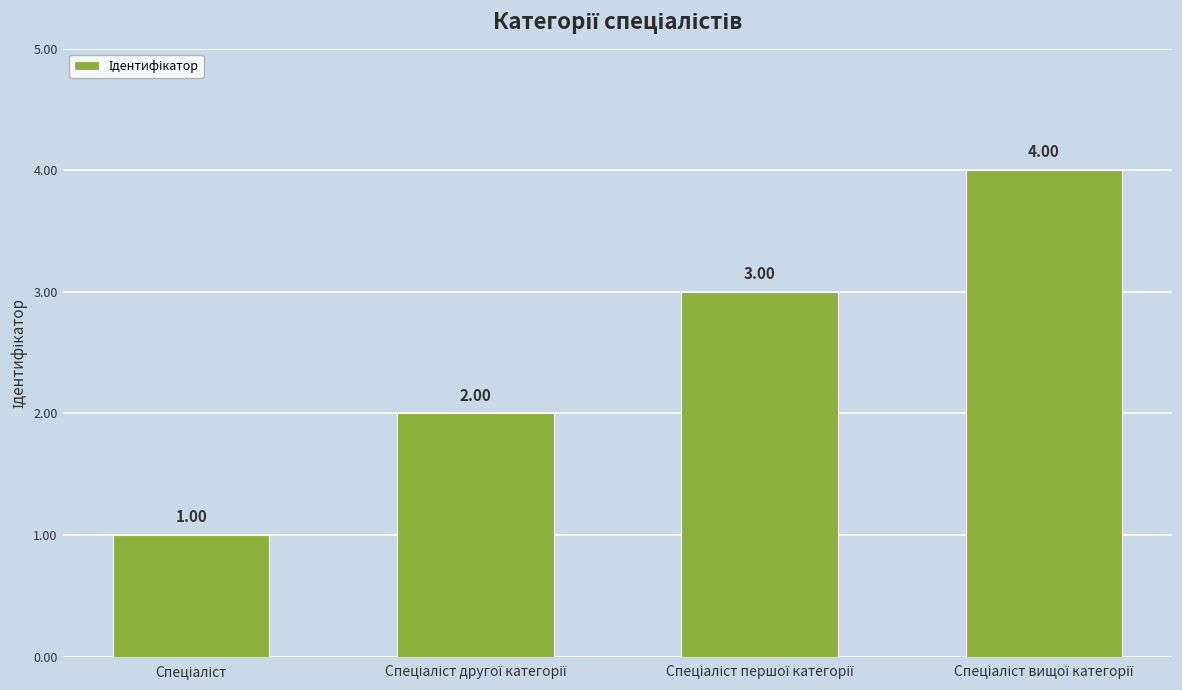

What is the sum of all values?

10